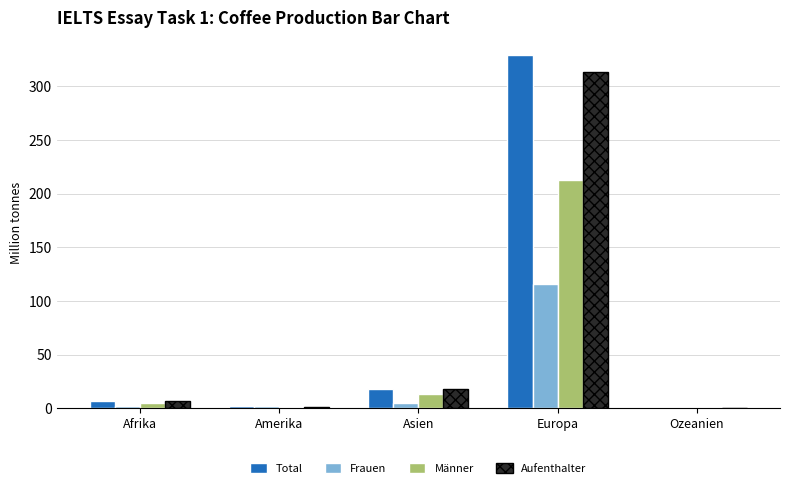

What are all the series names shown in the legend?

Total, Frauen, Männer, Aufenthalter